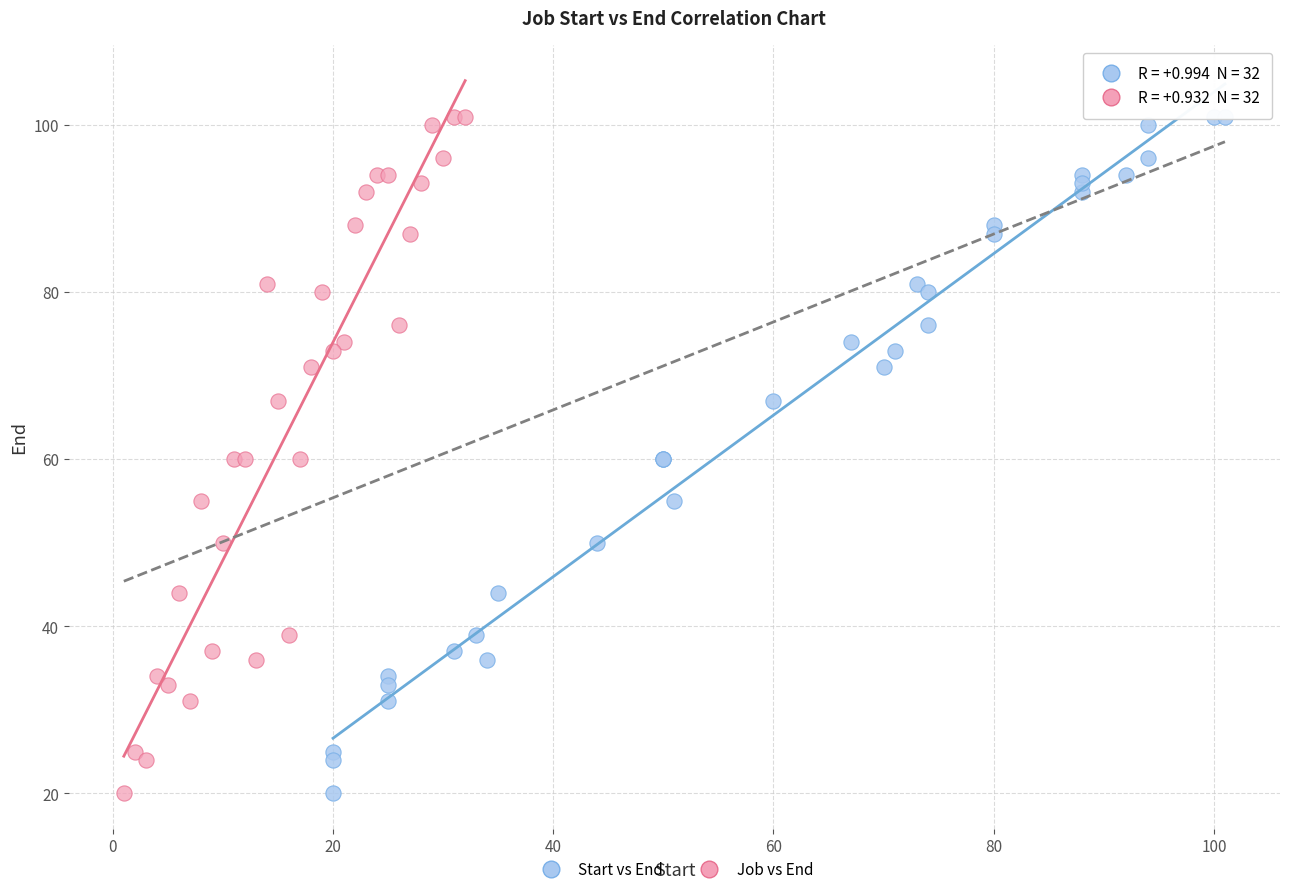

What are all the series names shown in the legend?

Start vs End, Job vs End